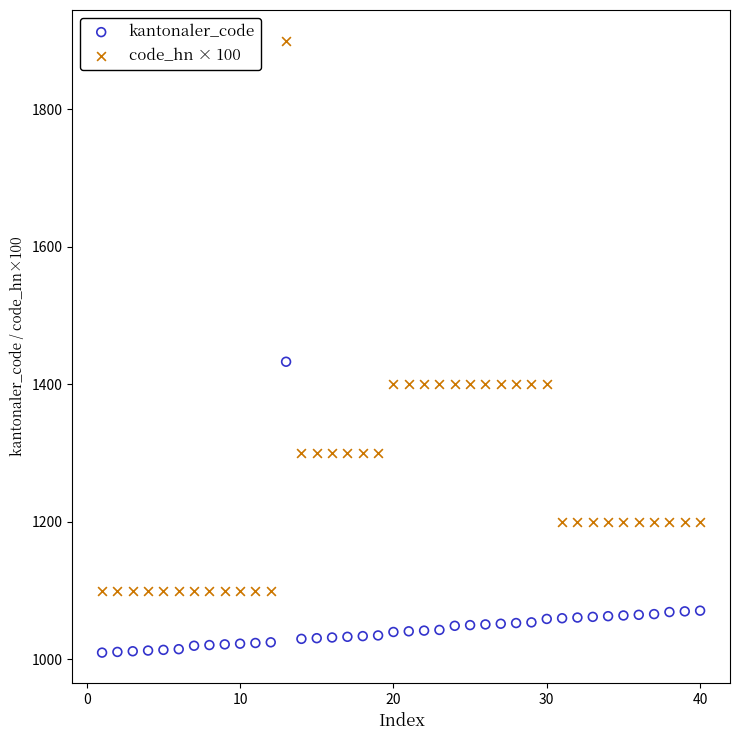

What are all the series names shown in the legend?

kantonaler_code, code_hn × 100